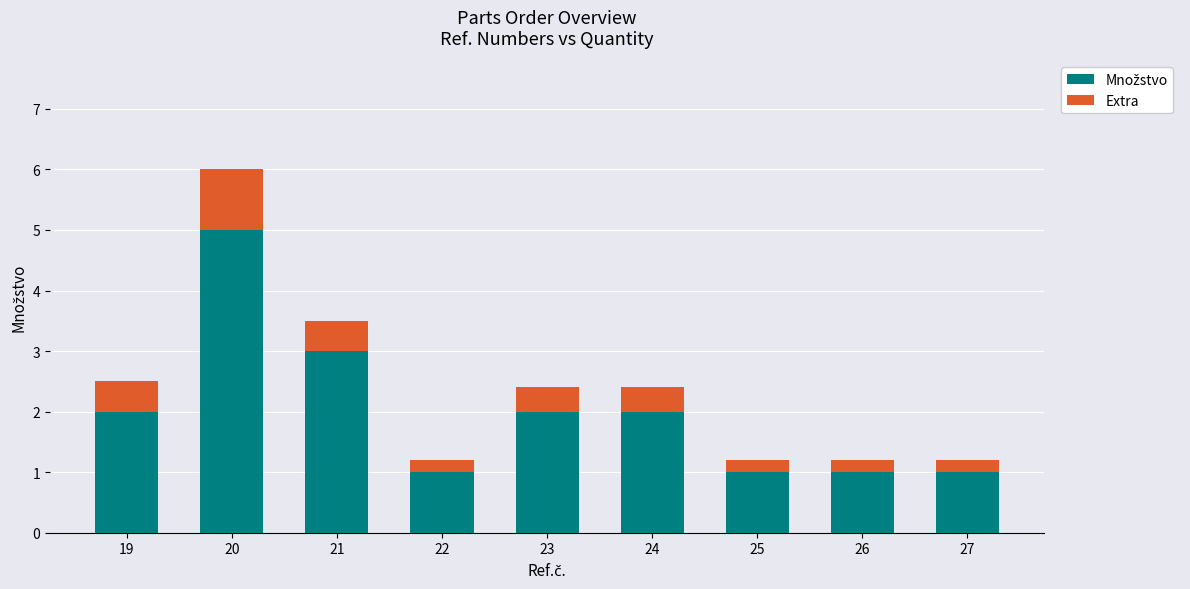

What is the total value across all series at 19?

2.5